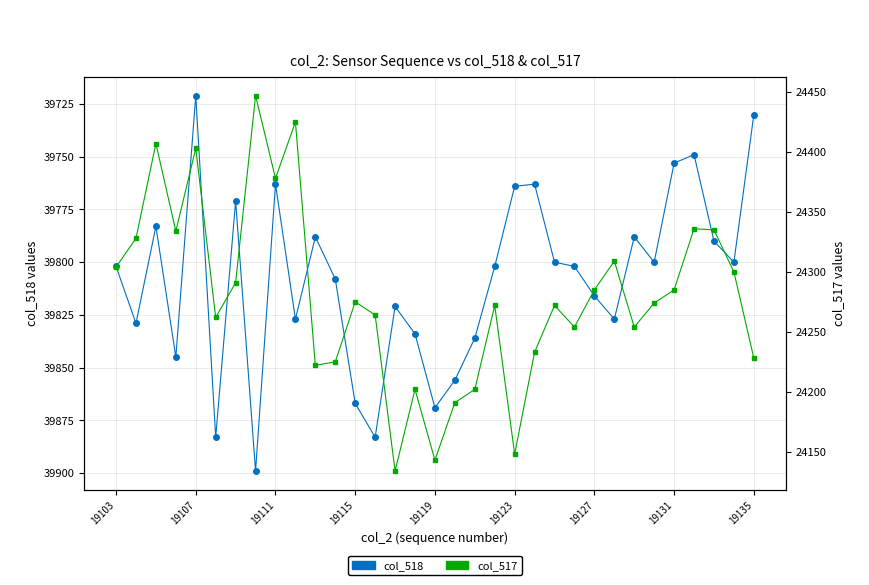

What is the difference between the second highest and second lowest values in the col_518 series?

153